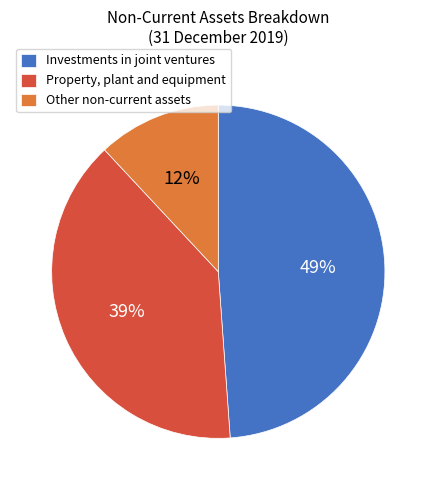

Do Other non-current assets and Investments in joint ventures together represent more than half of the pie?

Yes